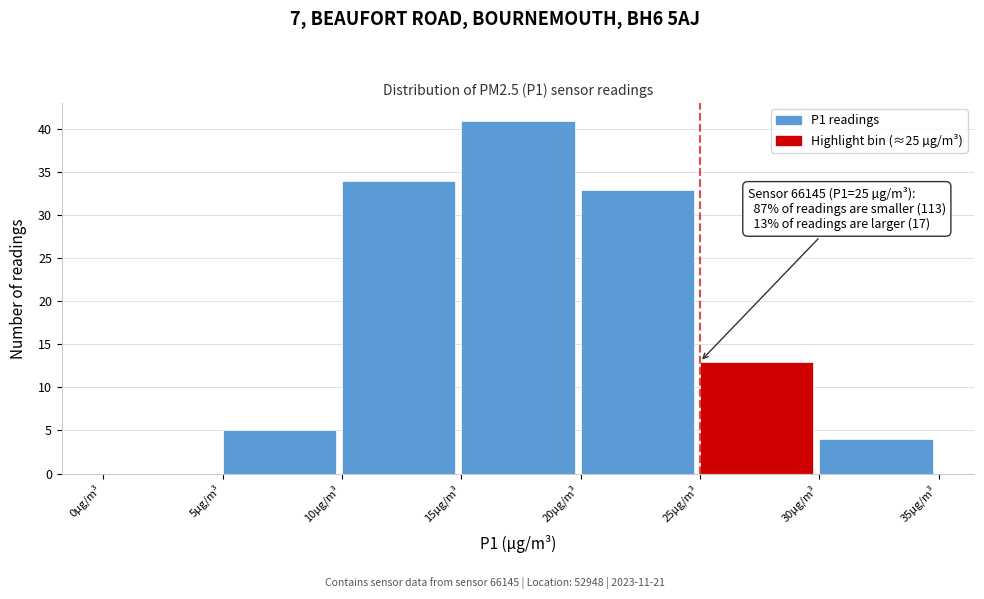

Which range on the x-axis has the tallest bar?

15 to 20